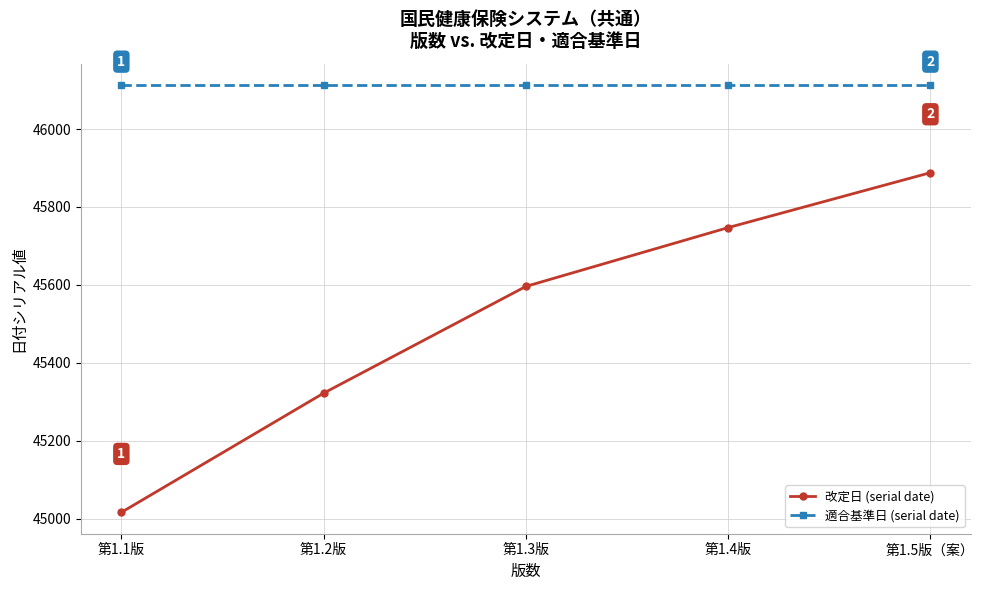

What is the spread (max minus min) of values at 第1.5版（案）?

225